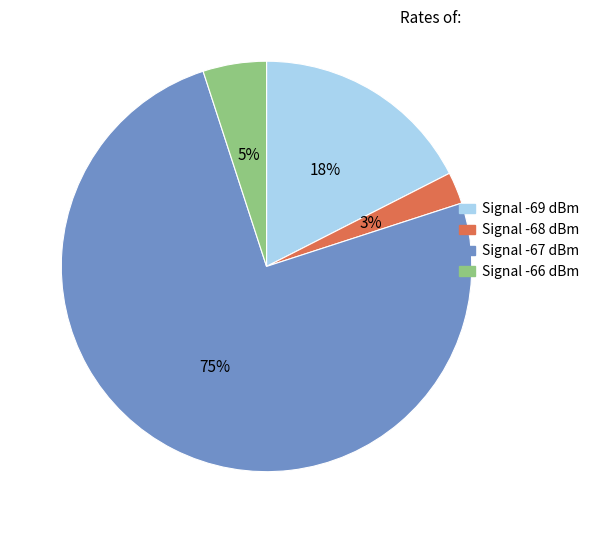

To the nearest percent, what is the average slice percentage?

25%